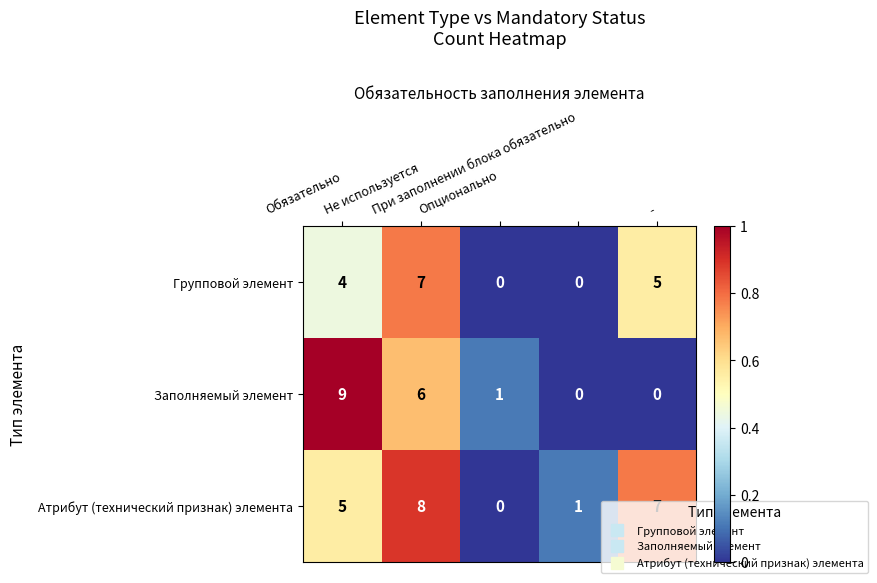

What is the highest value of the Атрибут (технический признак) элемента series?

8